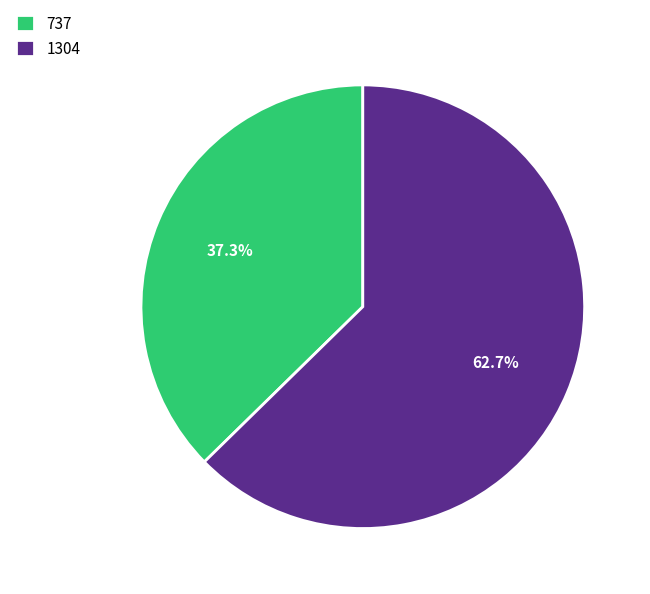

To the nearest percent, what portion does 737 represent?

37%